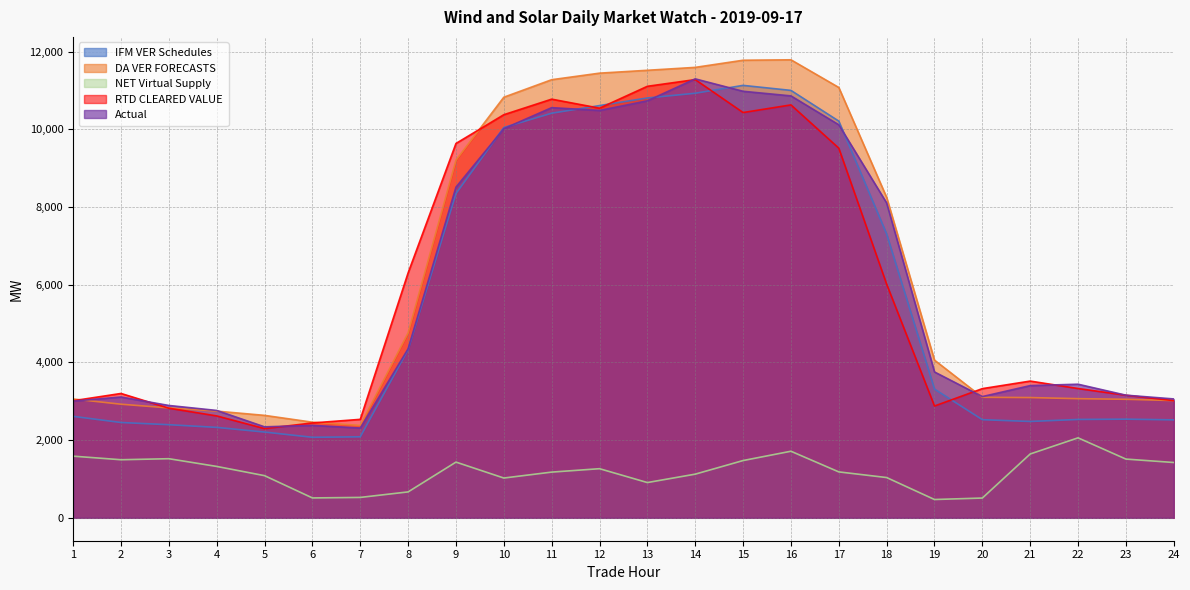

What is the value of the RTD CLEARED VALUE point at the 10th from the left?

10378.5